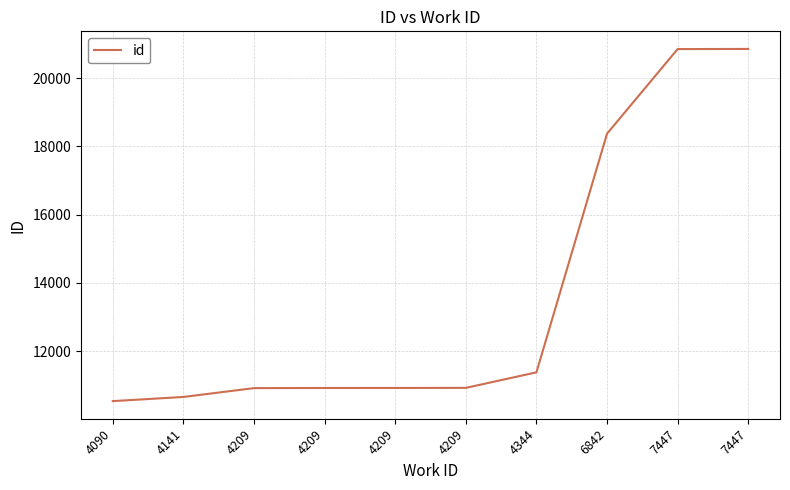

What is the sum of the values at 4141 and 4209?

21580